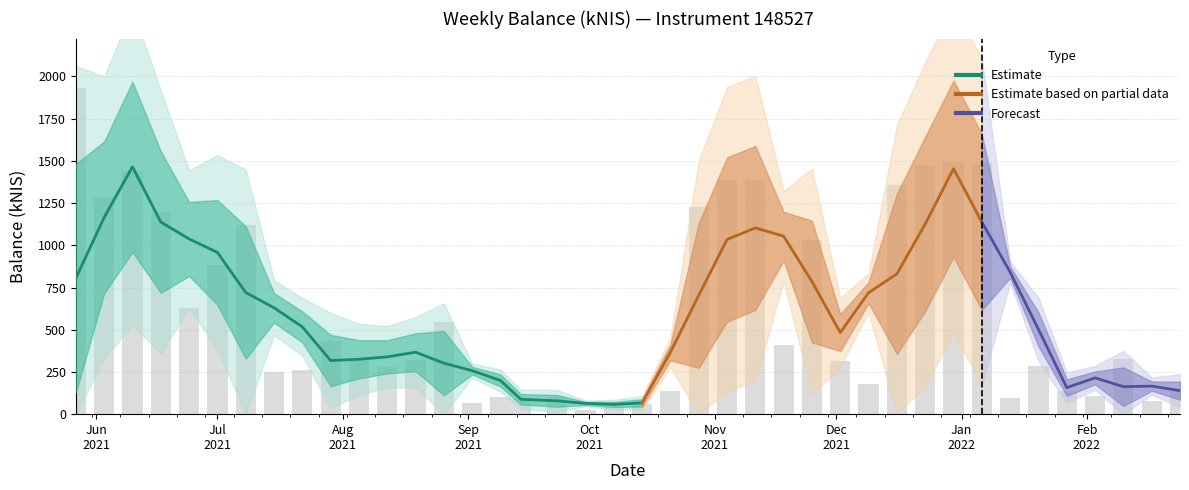

Which category has the lowest value across all series?

Oct 2021